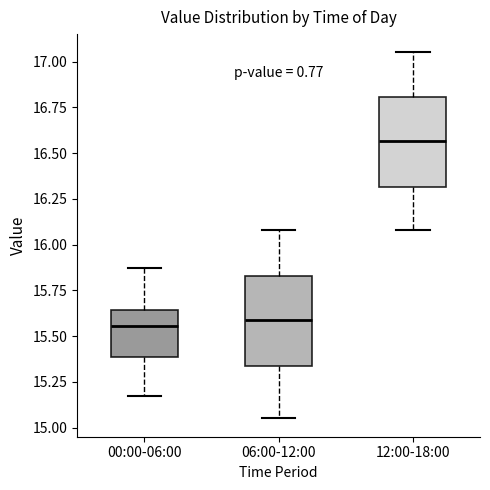

Where does the lower whisker of the box for 12:00-18:00 end on the y-axis? The values are not printed on the chart, so give them approximately, as read against the axis.

16.10